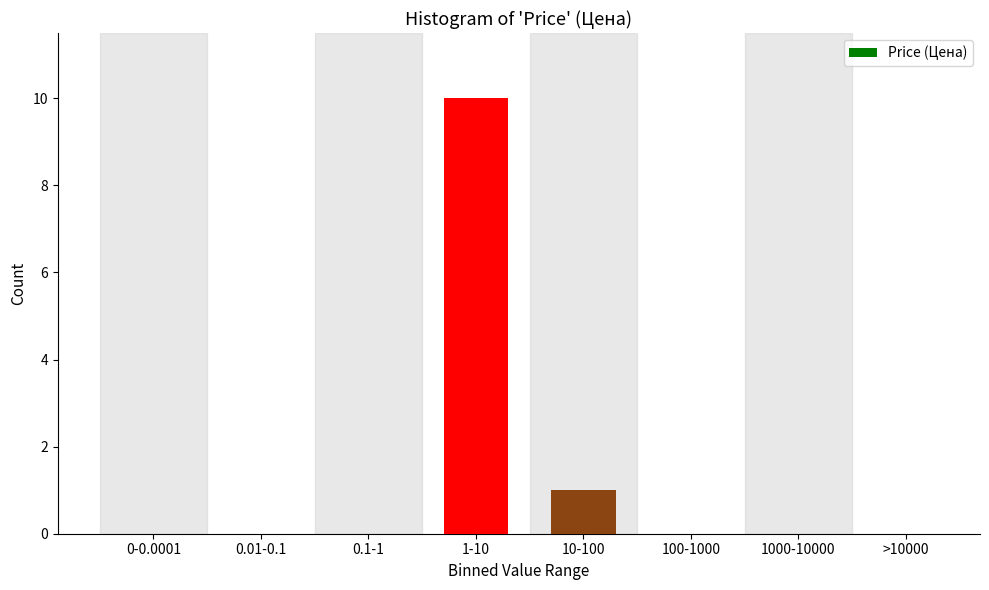

Reading right to left, what are all the values shown in this chart?

>10000=0	1000-10000=0	100-1000=0	10-100=1	1-10=10	0.1-1=0	0.01-0.1=0	0-0.0001=0